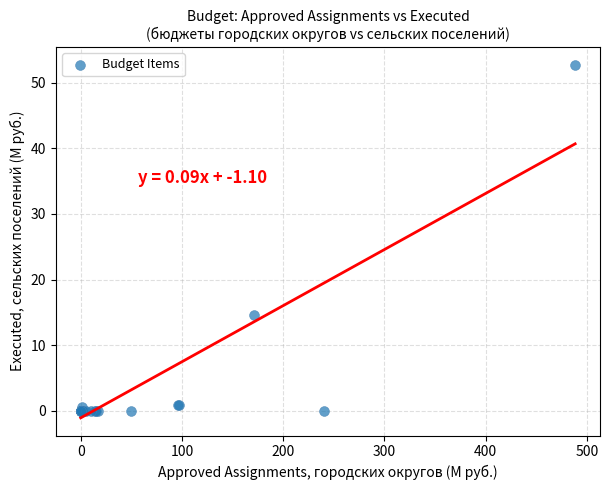

What Y value in the scatter plot is closest to 26?

14.6